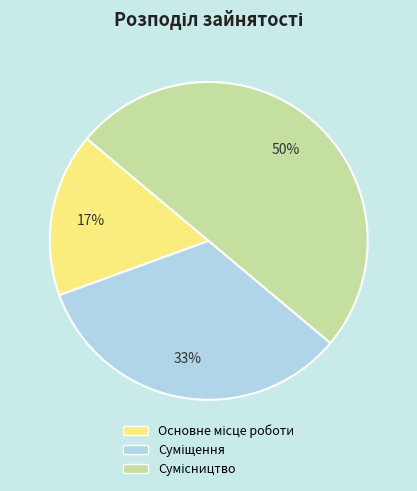

To the nearest percent, what is the difference between the largest and smallest slice percentages?

33%